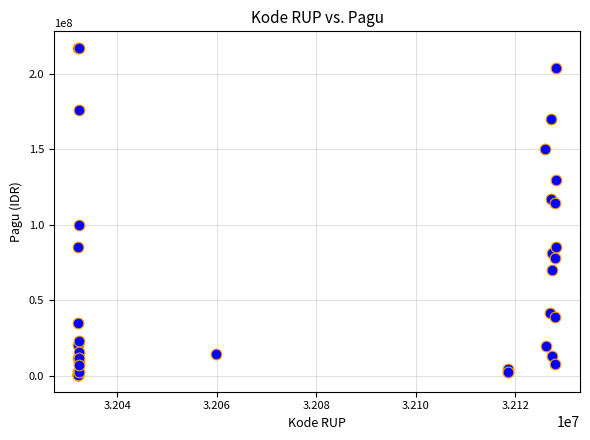

What Y value in the scatter plot is closest to 108830000?

114296000